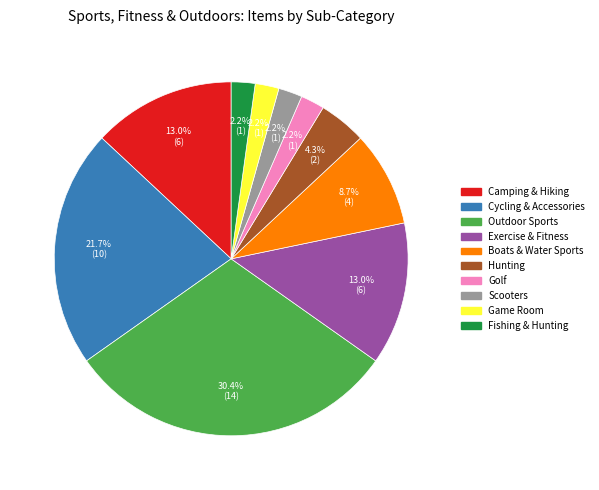

To the nearest percent, what portion does Cycling & Accessories represent?

22%